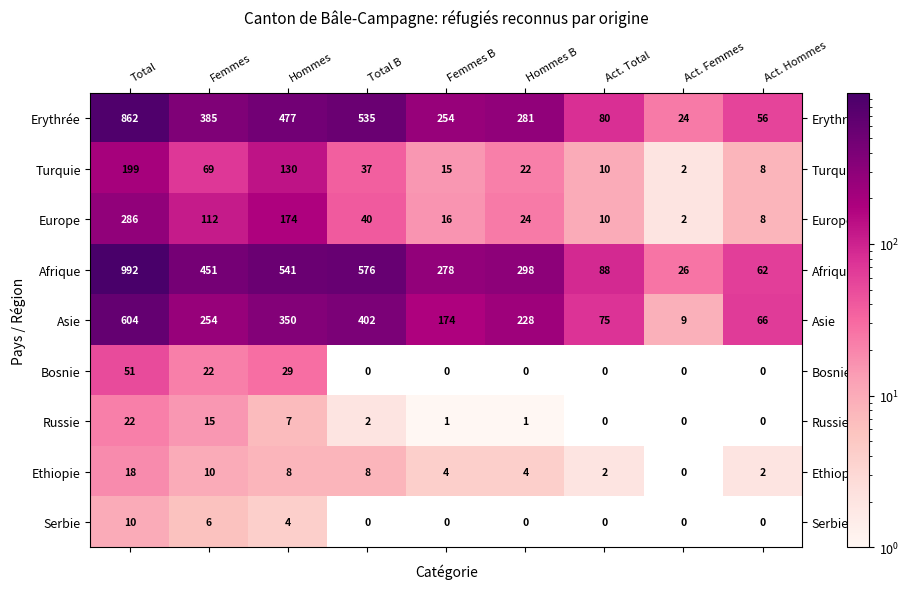

Which series changed the most between Hommes and Act. Femmes?

Afrique